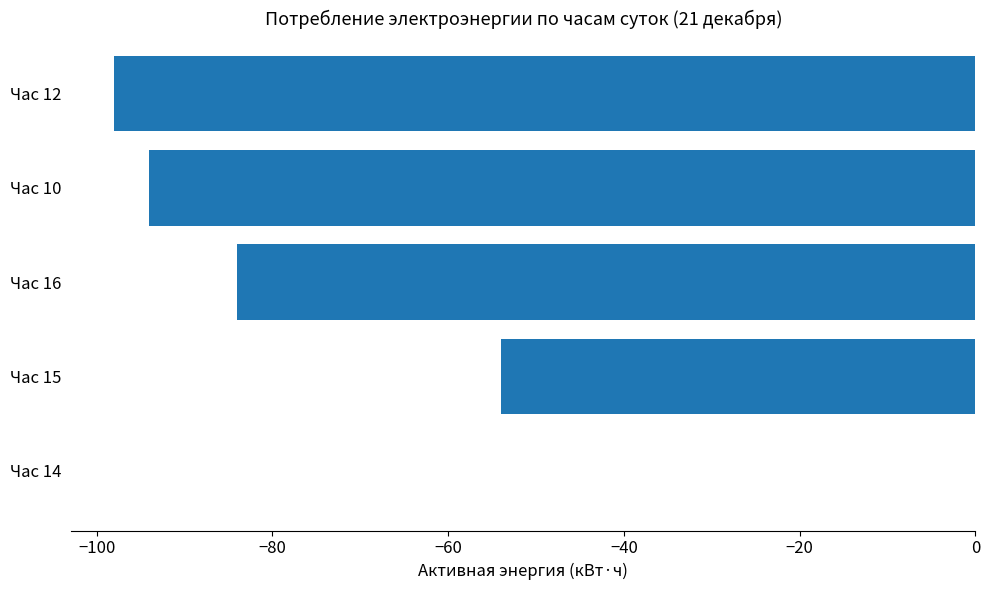

Which label corresponds to the largest value in the chart?

Час 14